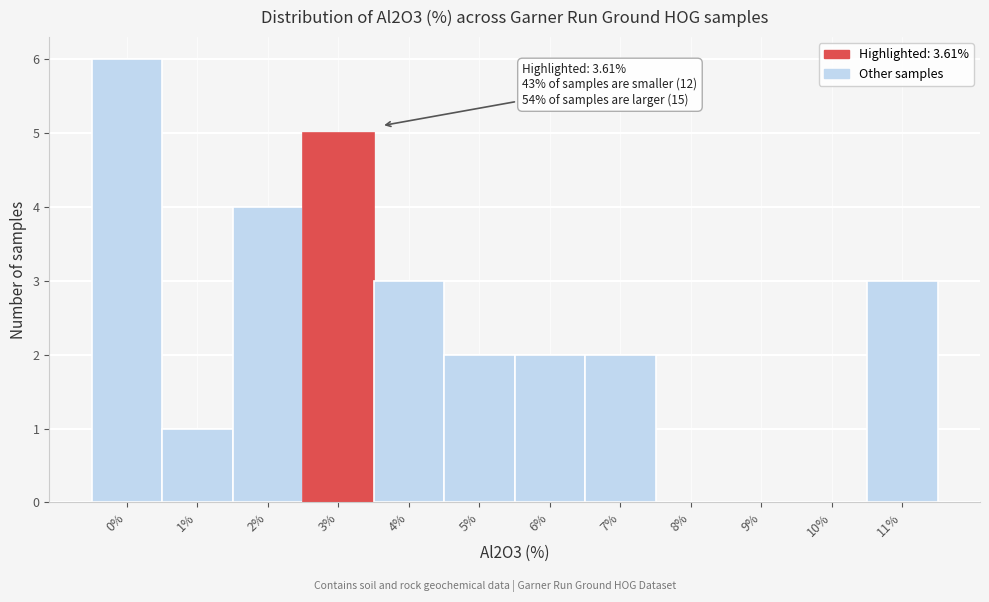

Reading right to left, list all the values displayed in this chart.

11%=3	10%=0	9%=0	8%=0	7%=2	6%=2	5%=2	4%=3	3%=5	2%=4	1%=1	0%=6